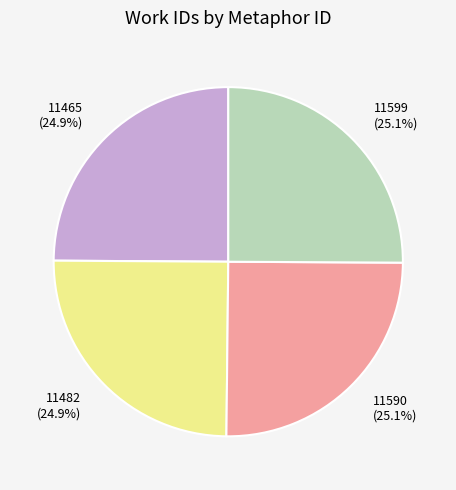

Is there any slice that represents more than half of the pie?

No